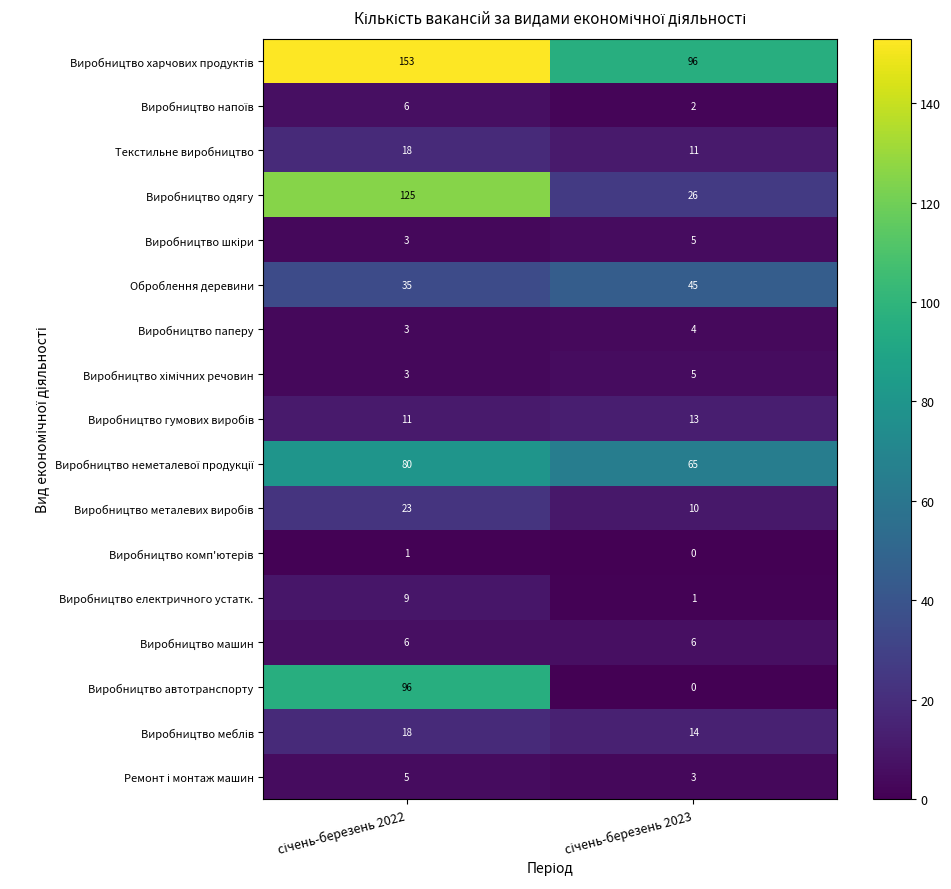

Which series has the widest spread of values?

Виробництво одягу